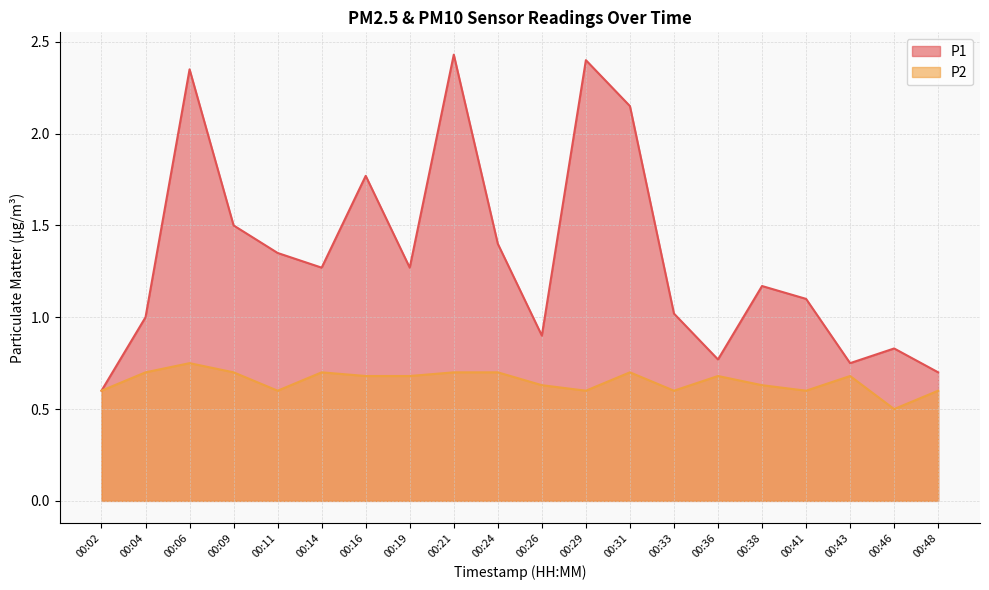

Which series has the largest range (max minus min)?

P1